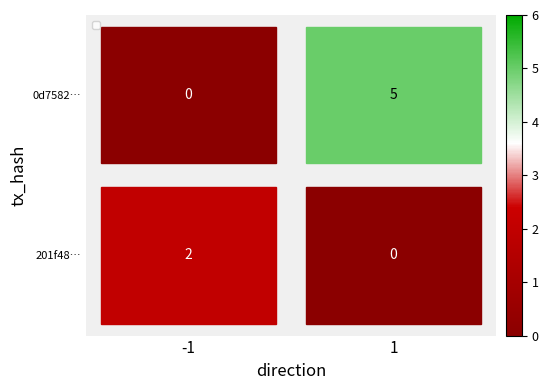

The 0d7582… series shows 7 at 1. True or false?

False